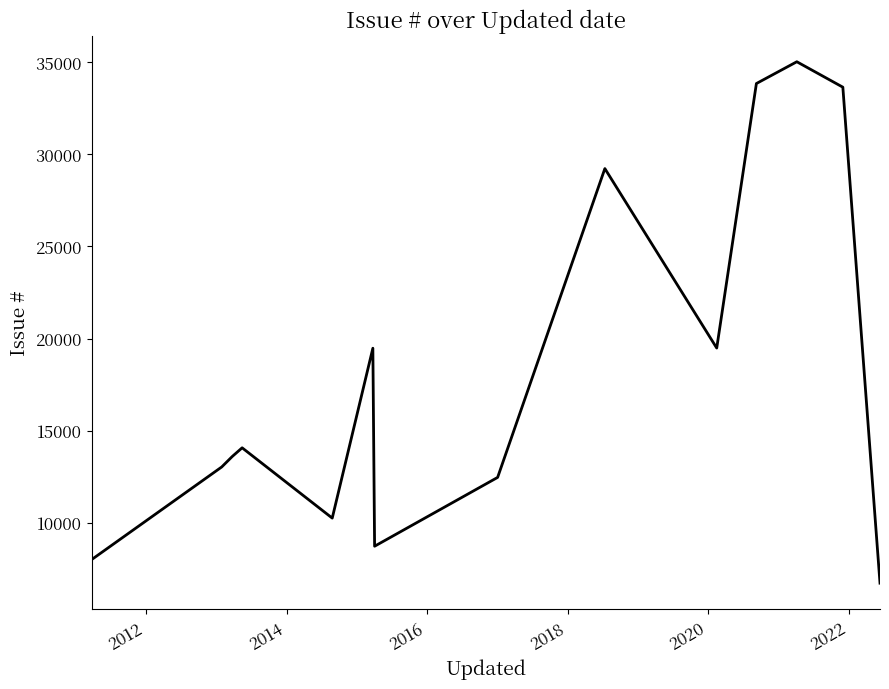

What is the average value?

18075